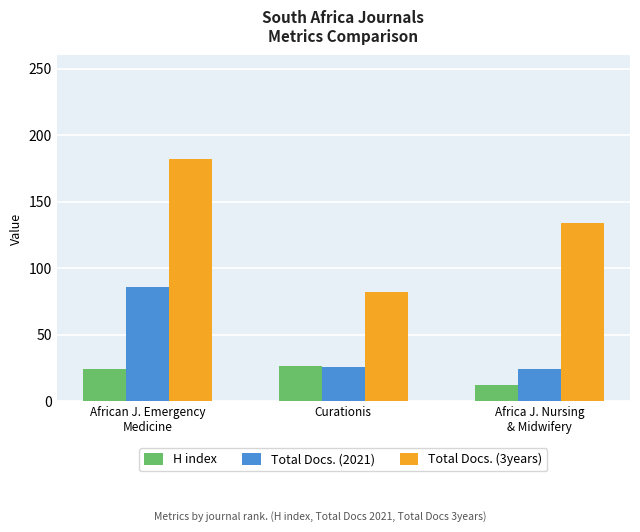

What is the label of the 1st bar from the left?

African J. Emergency
Medicine